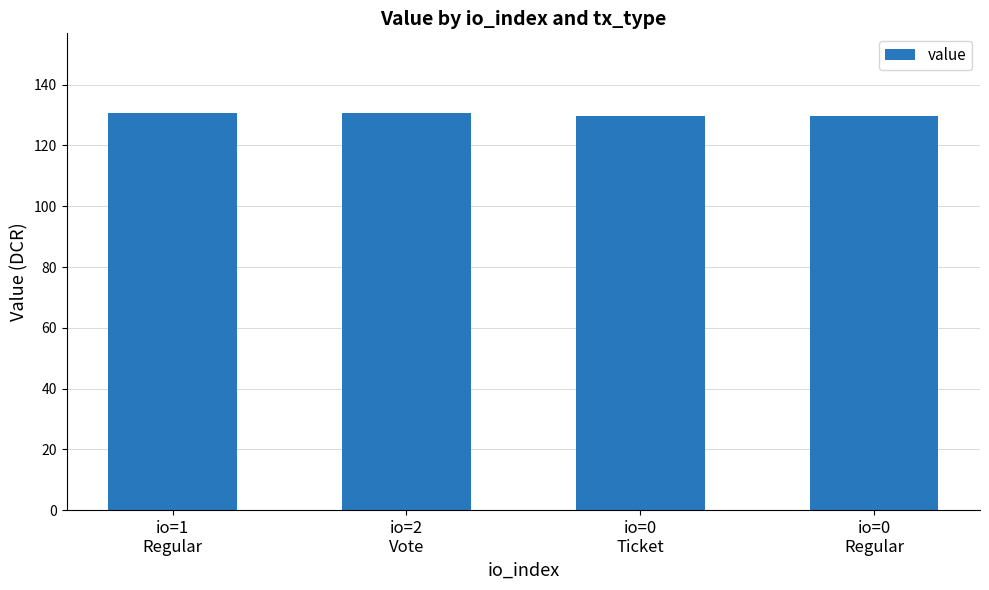

What is the smallest value displayed?

129.7